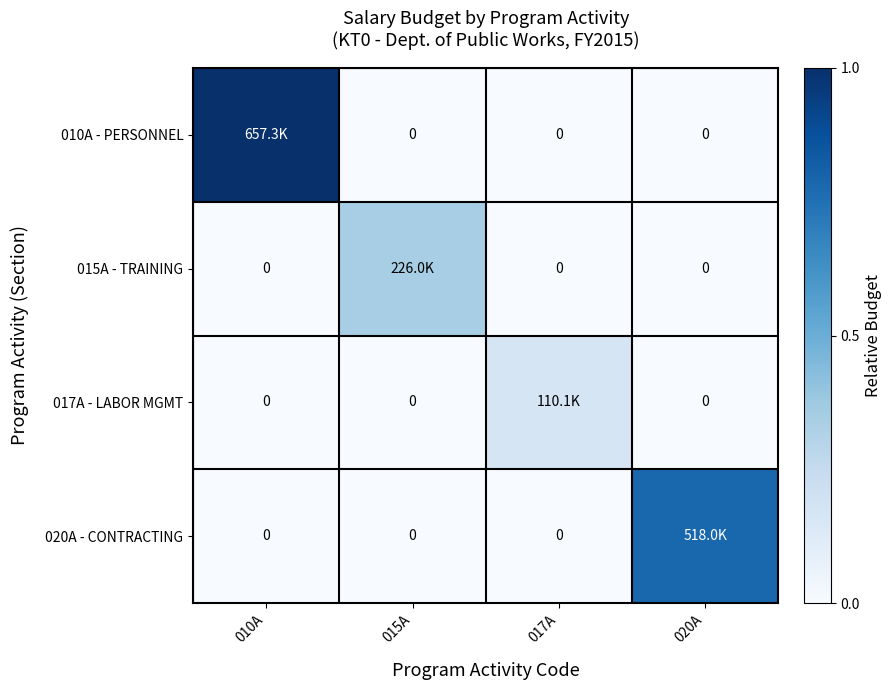

Is the value of 015A - TRAINING at 017A greater than the value of 020A - CONTRACTING at 020A?

No